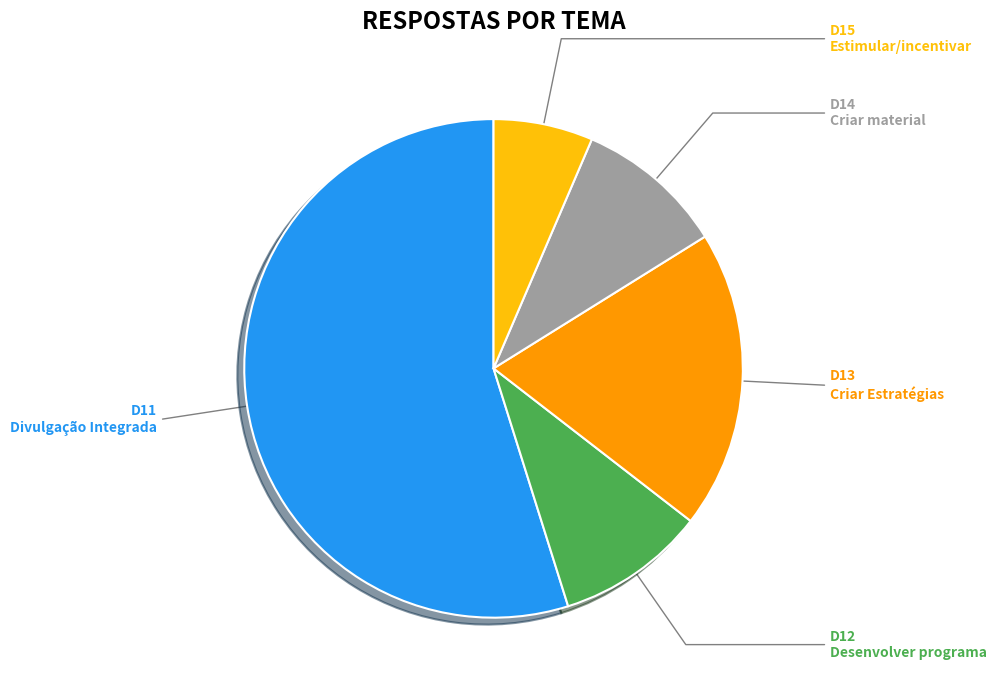

To the nearest percent, what is the average slice percentage?

20%